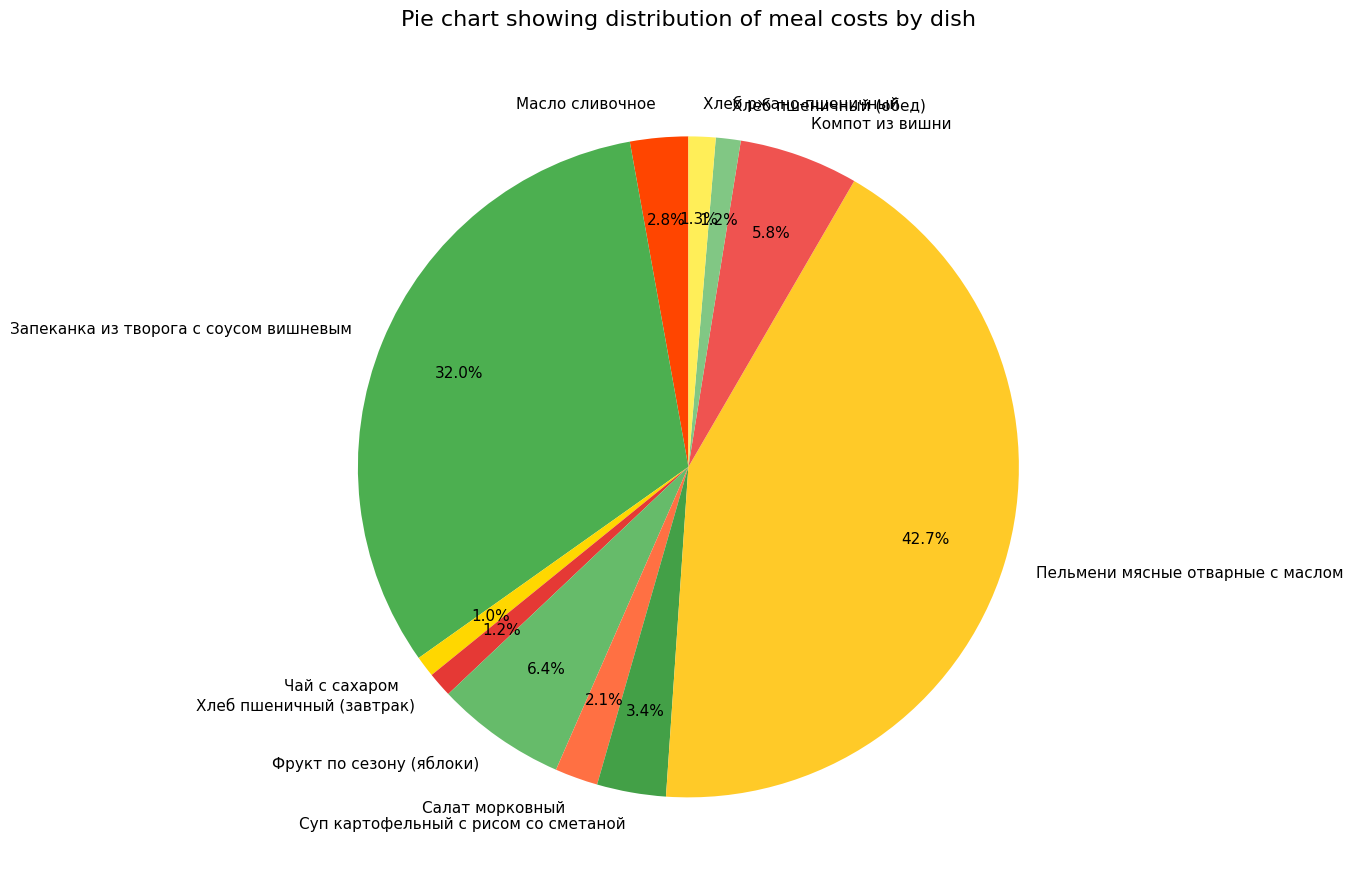

Count the number of slices in the pie.

11